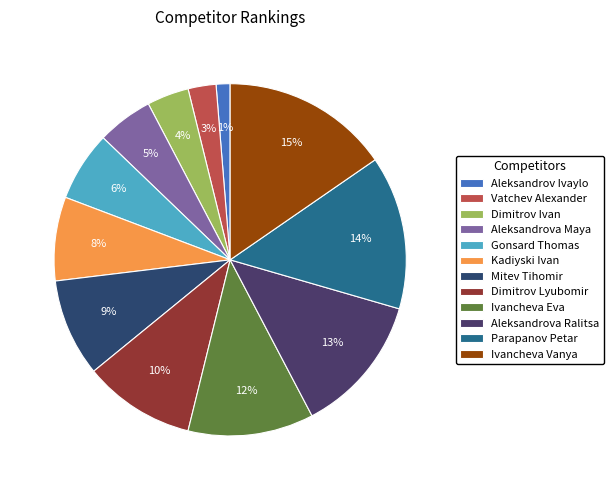

To the nearest percent, what percentage of the pie is Aleksandrov Ivaylo?

1%